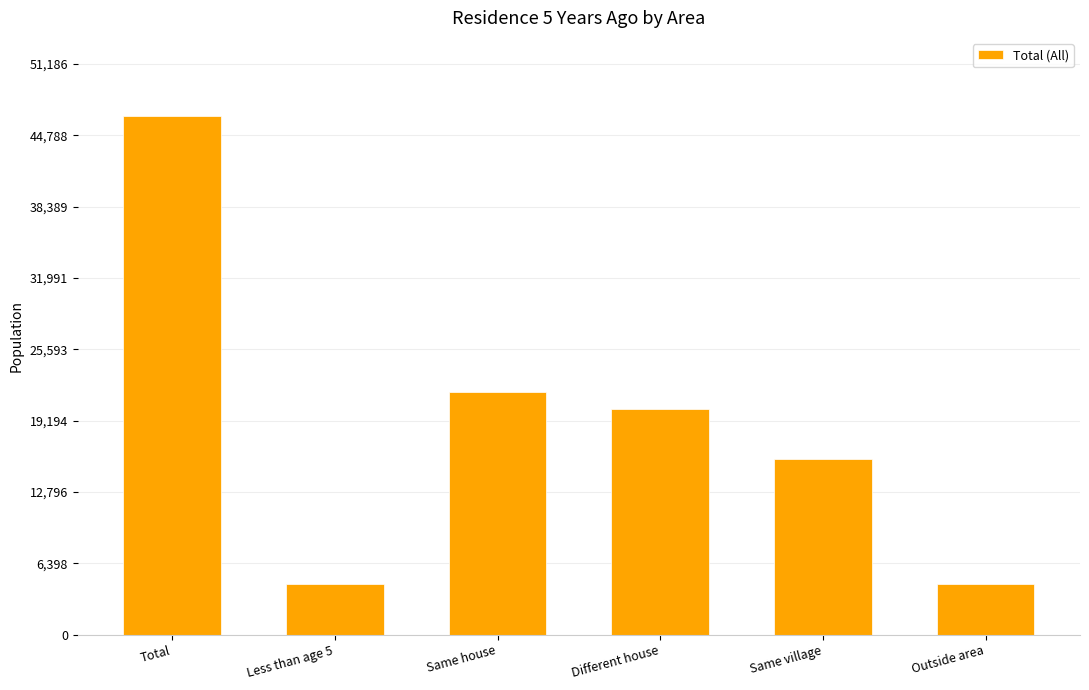

What is the label of the 6th bar from the right?

Total